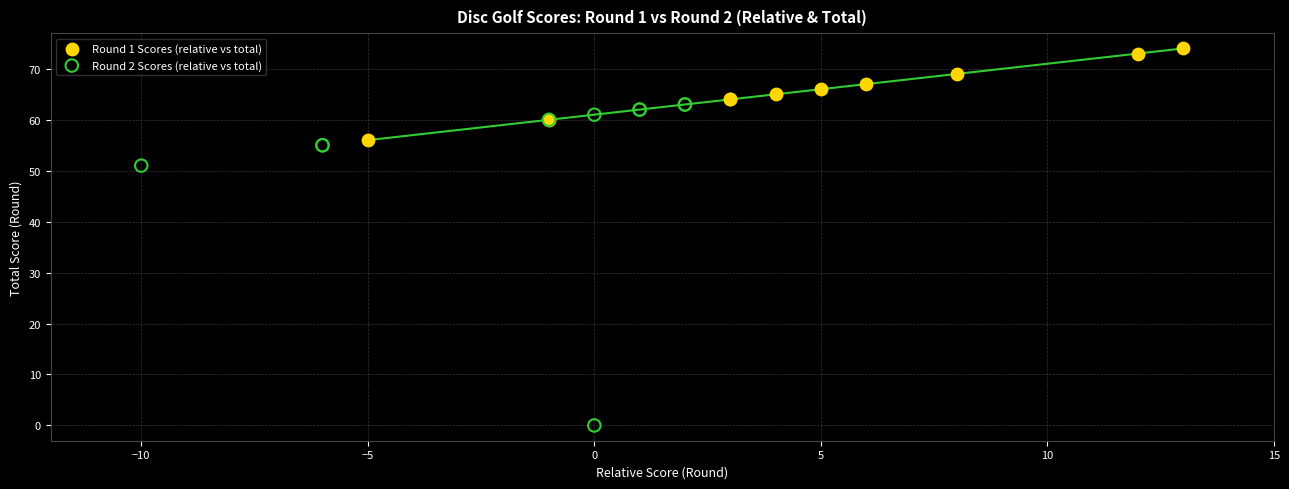

Which series has the largest Y range (max minus min)?

Round 2 Scores (relative vs total)